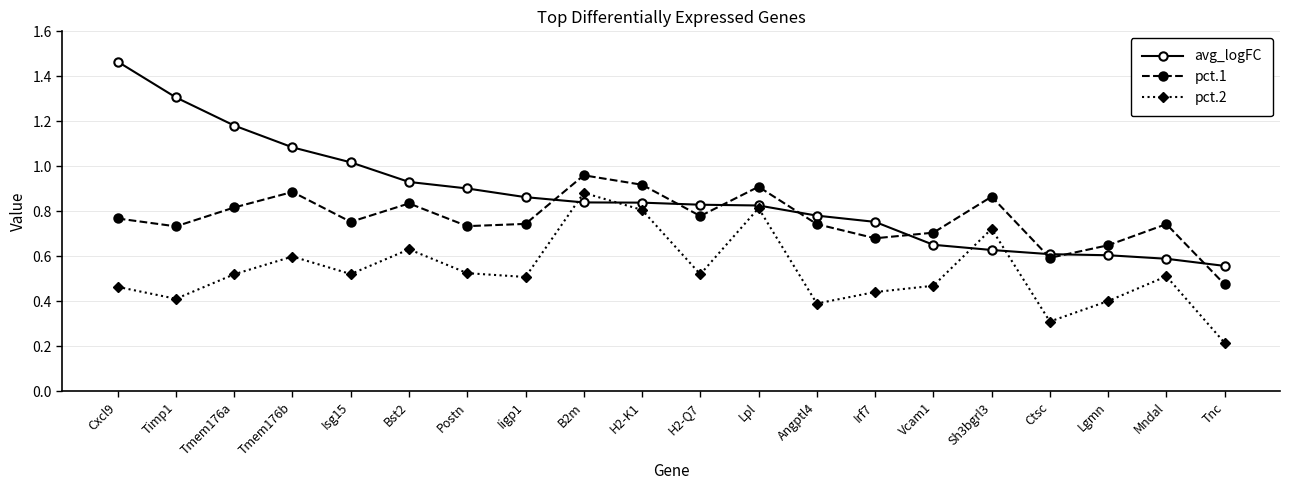

What is the minimum value shown in the chart?

0.2